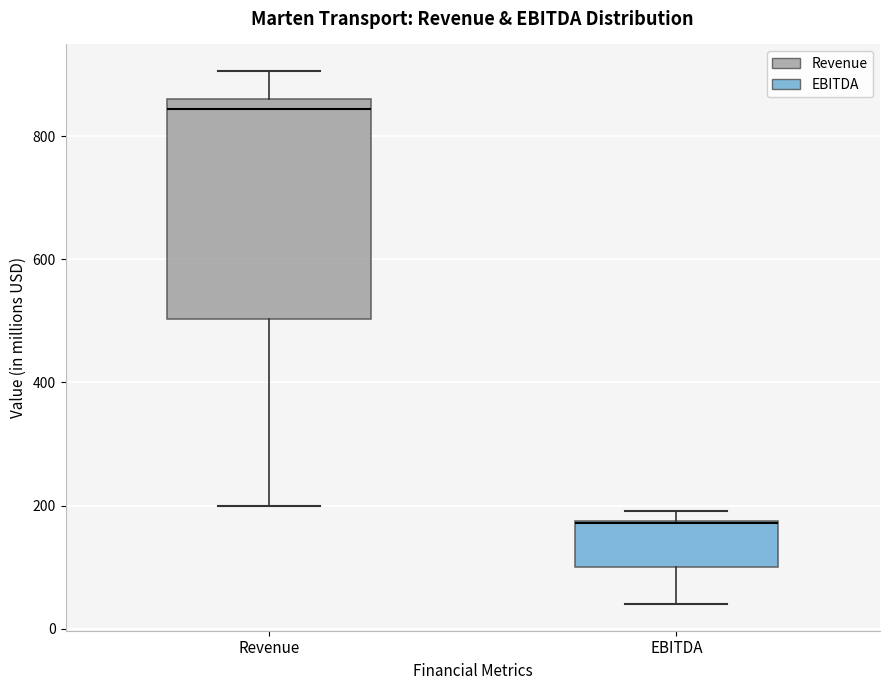

Which box is the tallest, from its lower edge to its upper edge?

Revenue